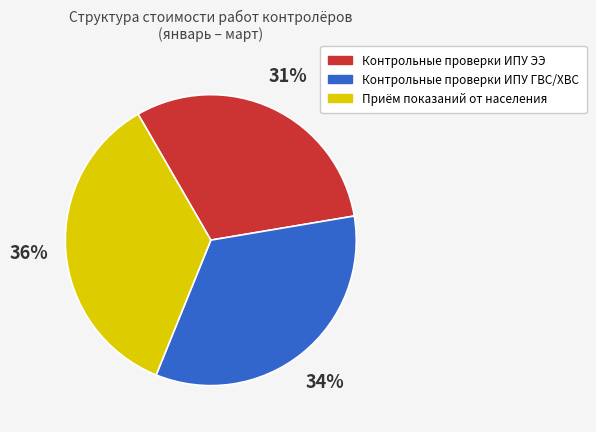

What is the ratio of the value at Приём показаний от населения to the value at Контрольные проверки ИПУ ЭЭ?

1.2